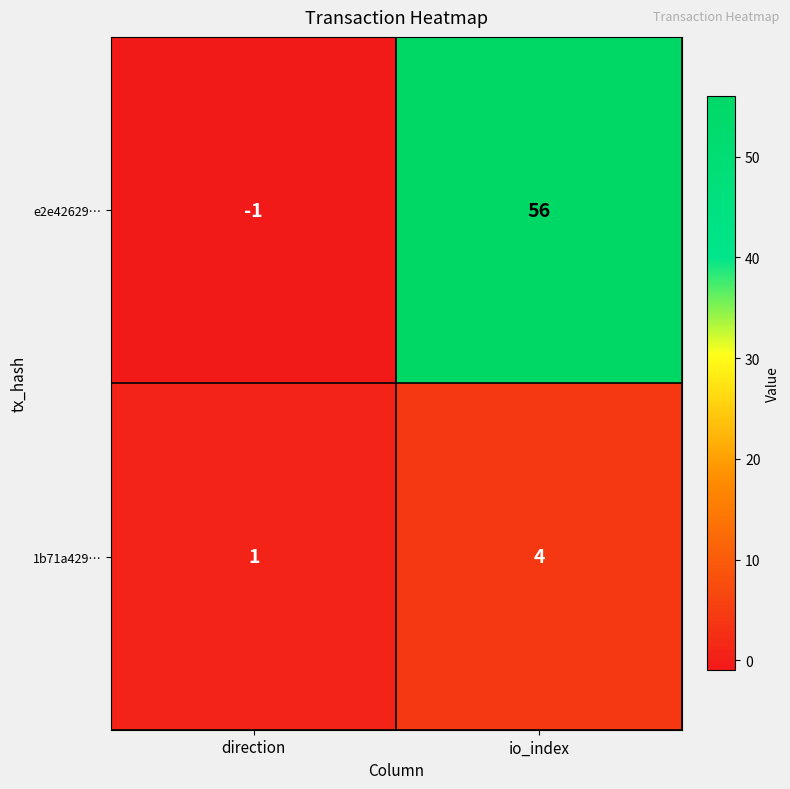

The e2e42629… series shows -1 at direction. True or false?

True